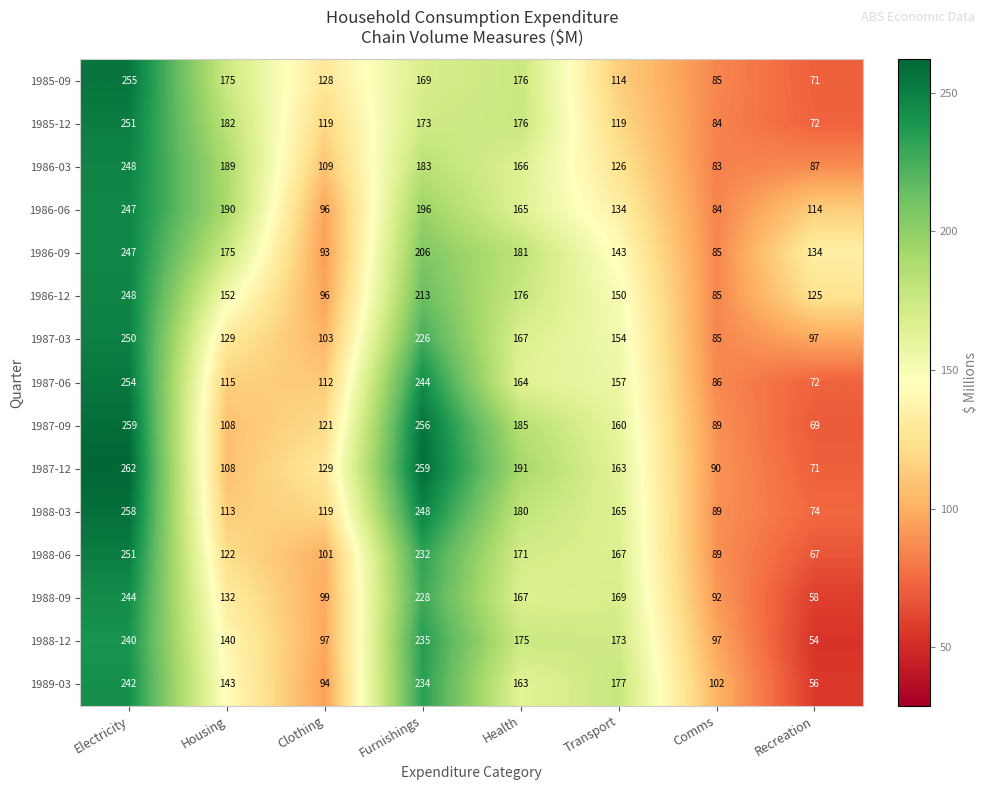

Which category has the lowest value in the 1987-12 series?

Recreation